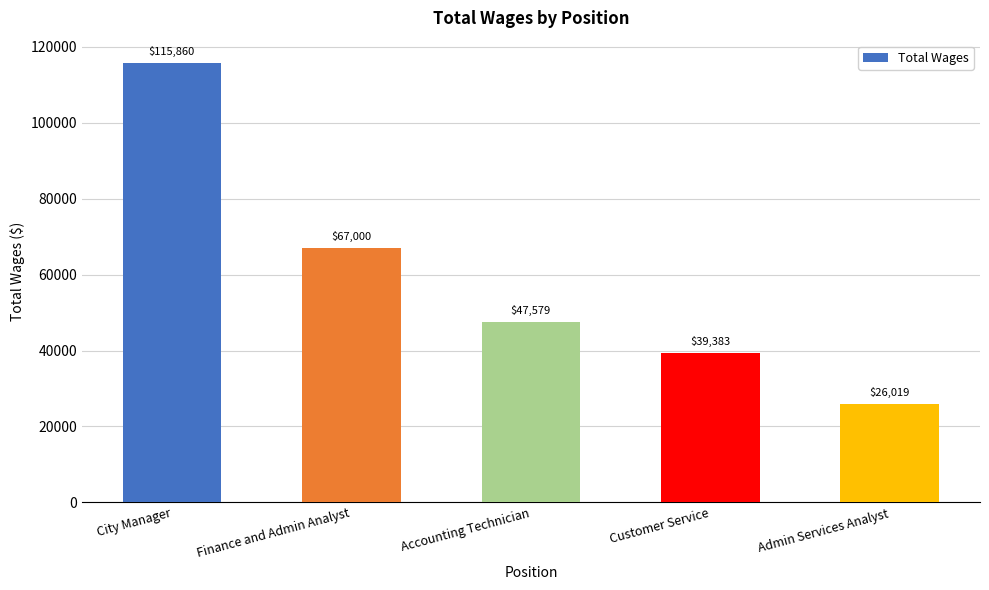

Is it true that the value at City Manager is 63819?

False